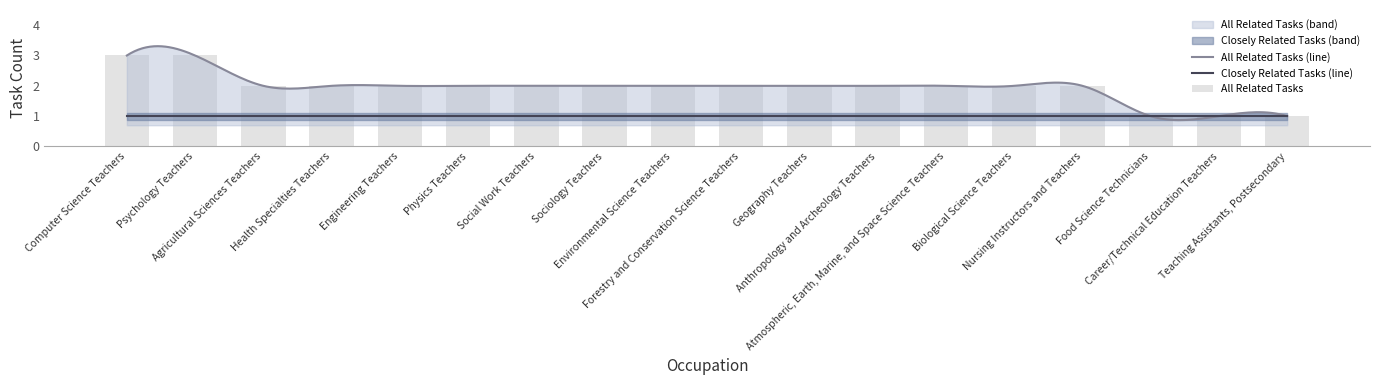

Rank the categories by value from highest to lowest.

Computer Science Teachers, Psychology Teachers, Agricultural Sciences Teachers, Health Specialties Teachers, Engineering Teachers, Physics Teachers, Social Work Teachers, Sociology Teachers, Environmental Science Teachers, Forestry and Conservation Science Teachers, Geography Teachers, Anthropology and Archeology Teachers, Atmospheric, Earth, Marine, and Space Science Teachers, Biological Science Teachers, Nursing Instructors and Teachers, Food Science Technicians, Career/Technical Education Teachers, Teaching Assistants, Postsecondary